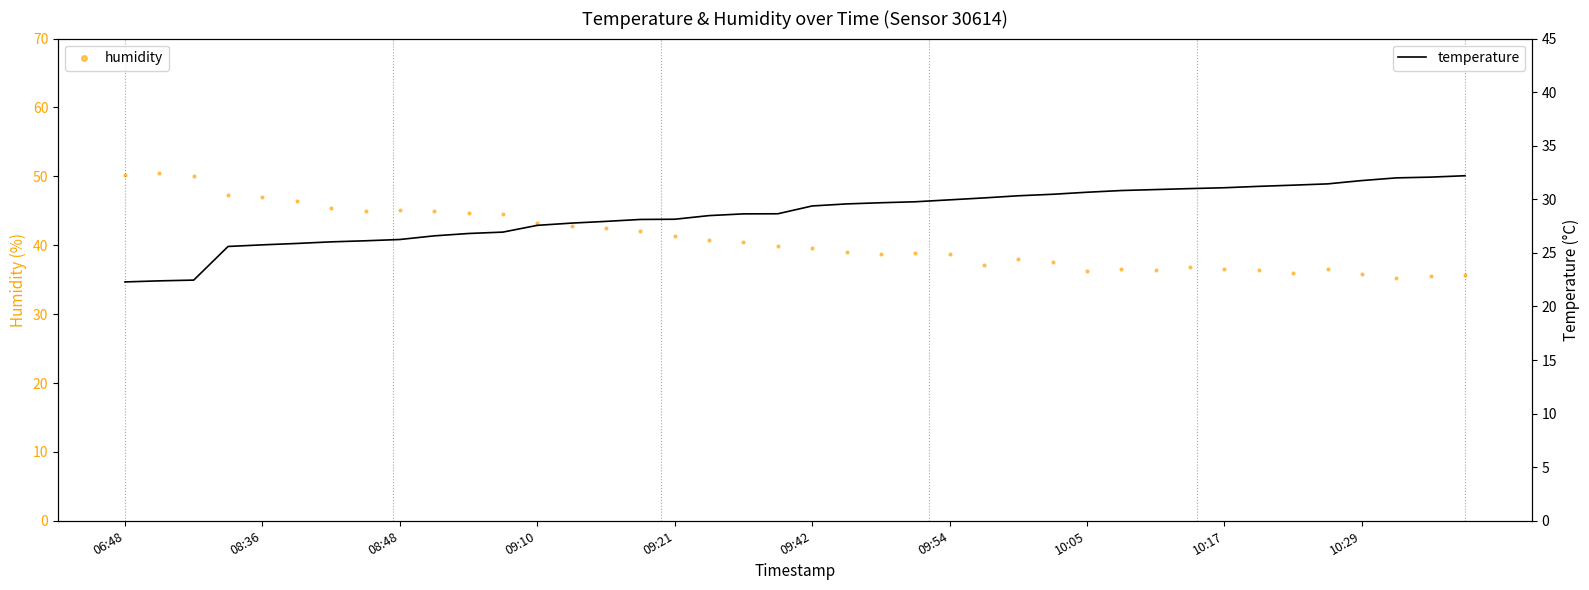

Which series has the largest Y range (max minus min)?

humidity